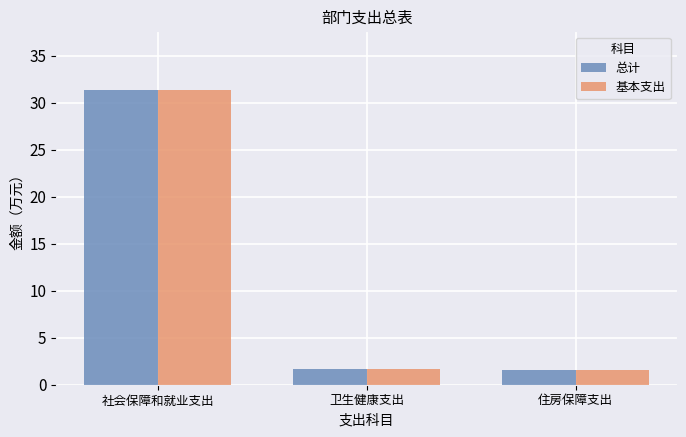

True or false: 总计 has a value of 16.4 at 社会保障和就业支出.

False